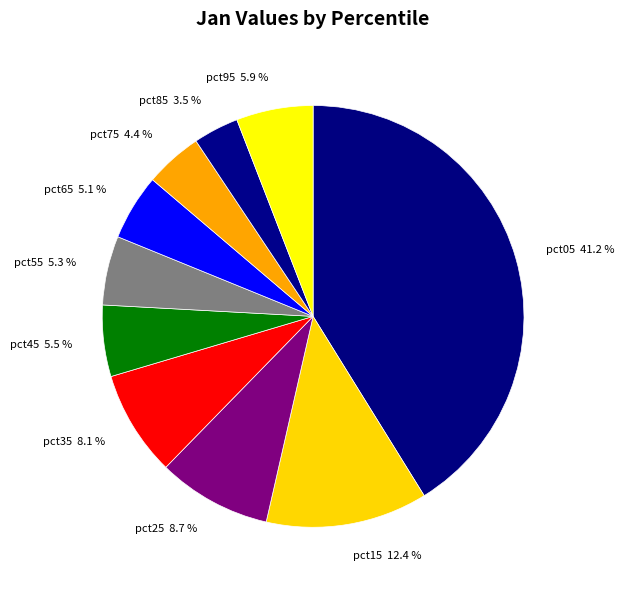

How many slices are in this pie chart?

10